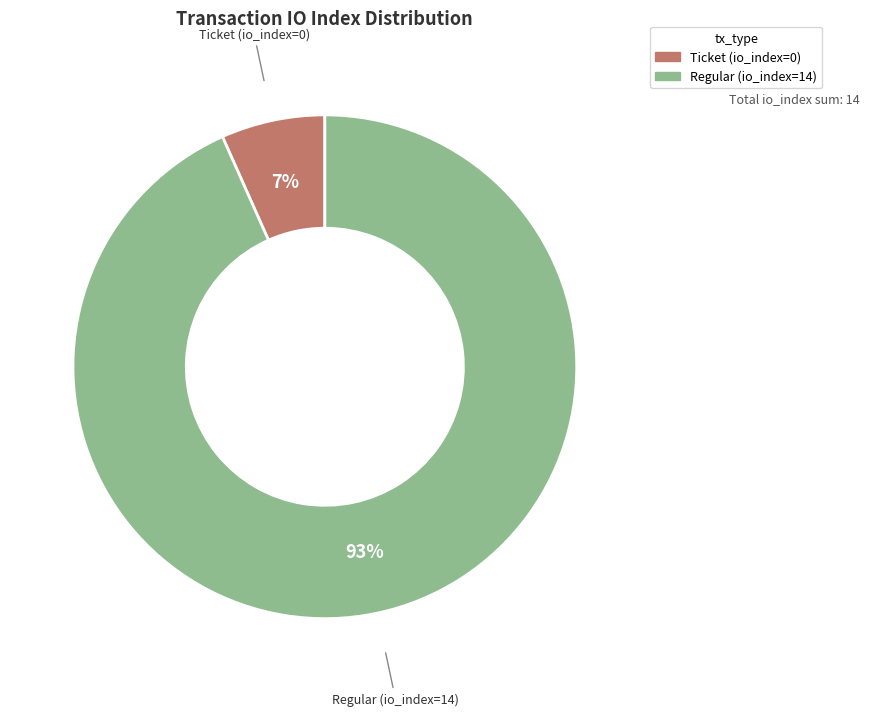

How many slices are in this pie chart?

2